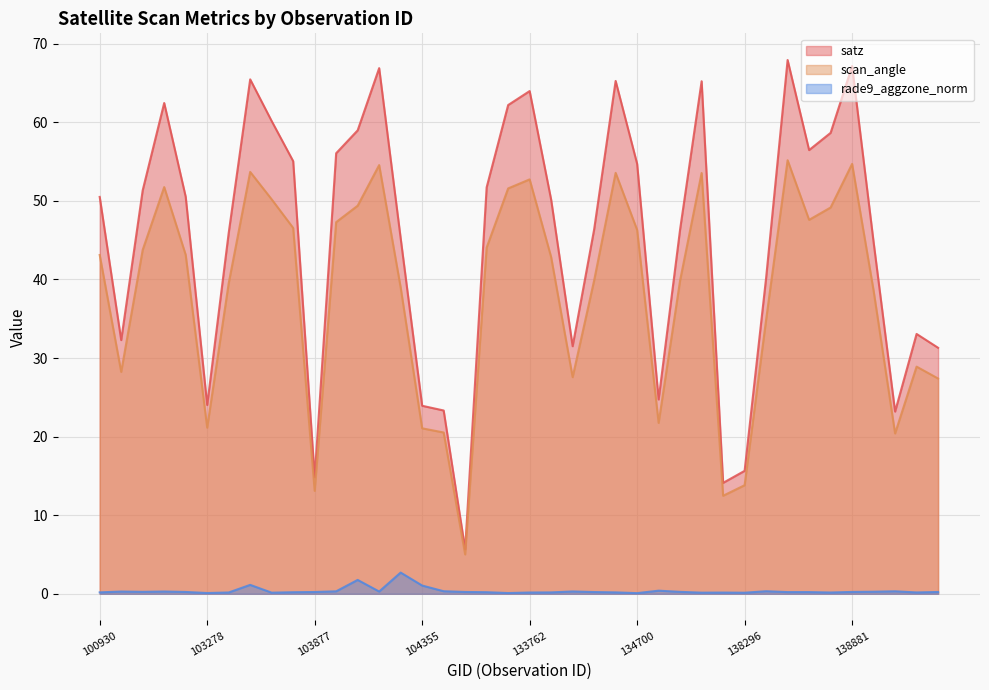

At which label does scan_angle first exceed 43?

100930